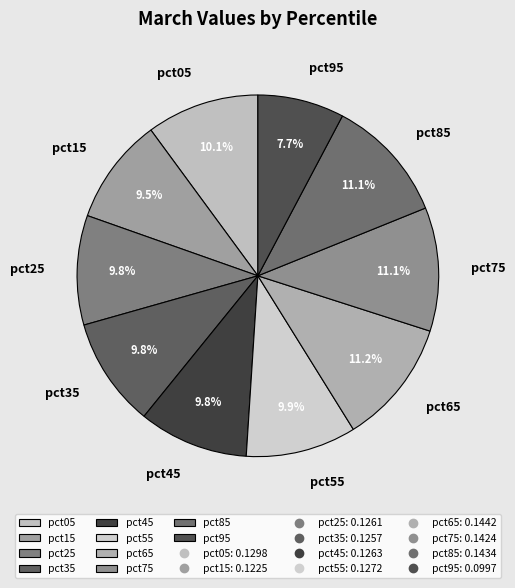

Count the number of slices in the pie.

10